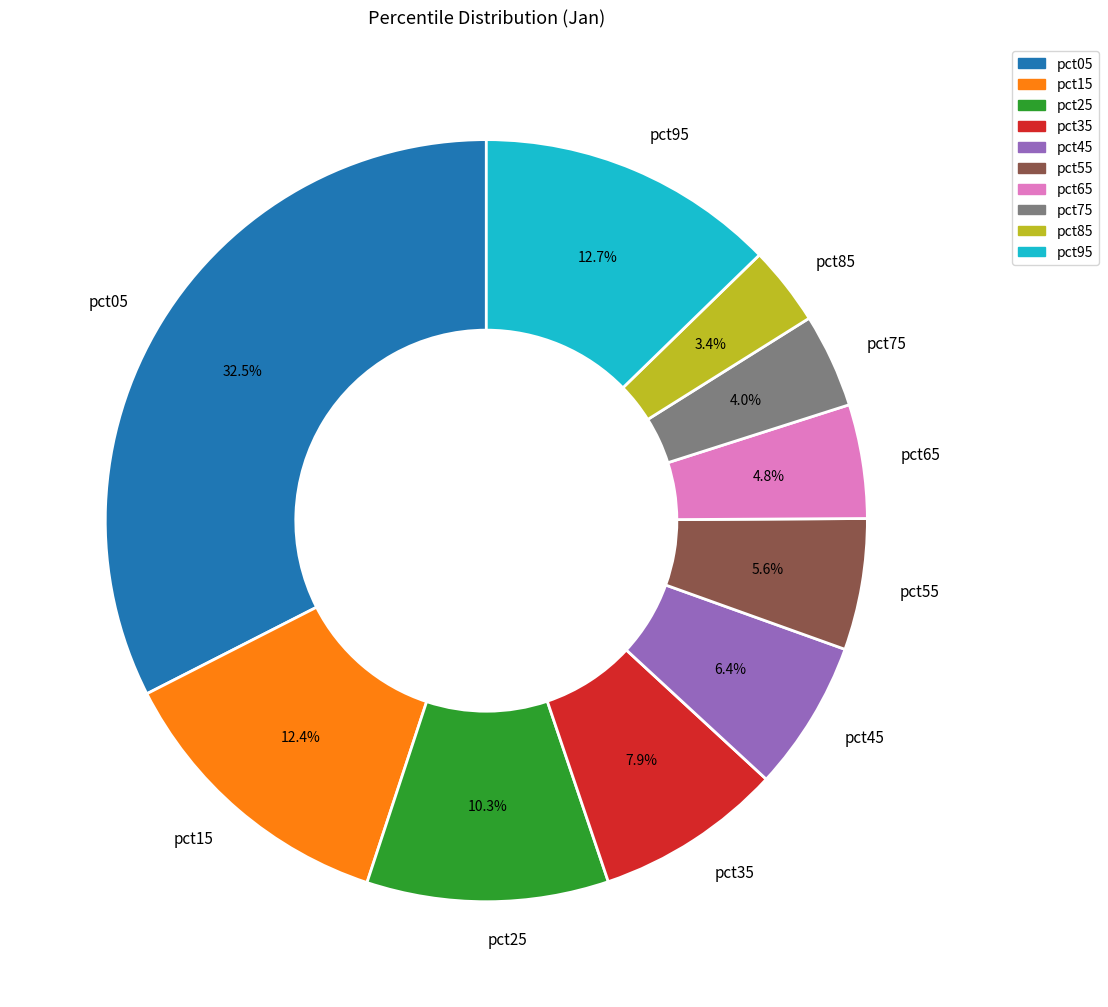

What is the smallest slice in the pie chart?

pct85